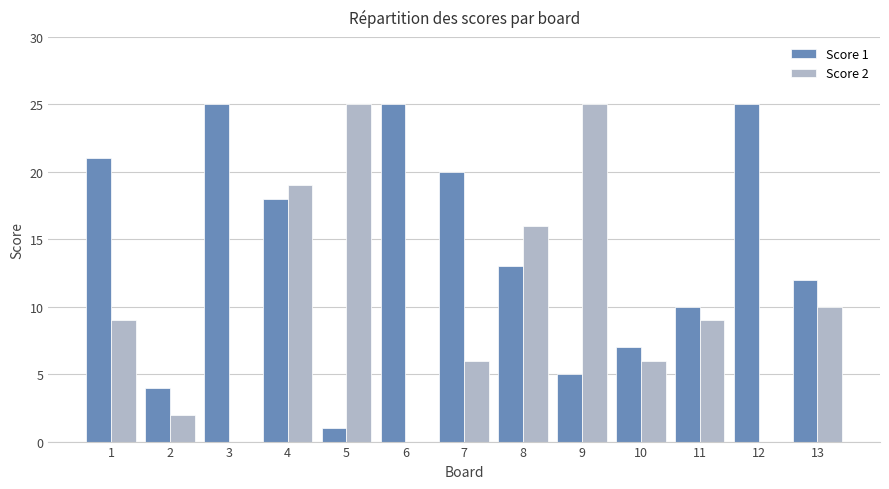

How many data points does each series have?

13